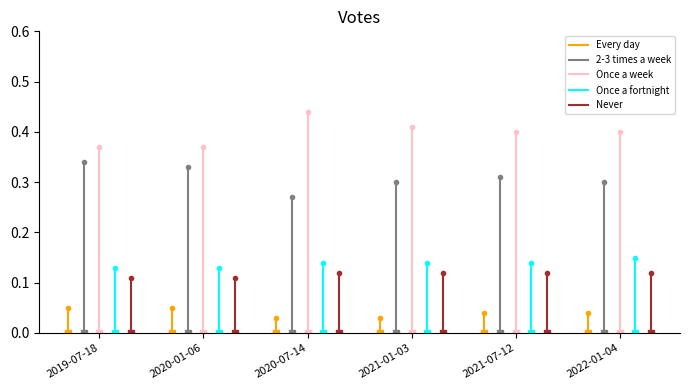

What are all the series names shown in the legend?

Every day, 2-3 times a week, Once a week, Once a fortnight, Never